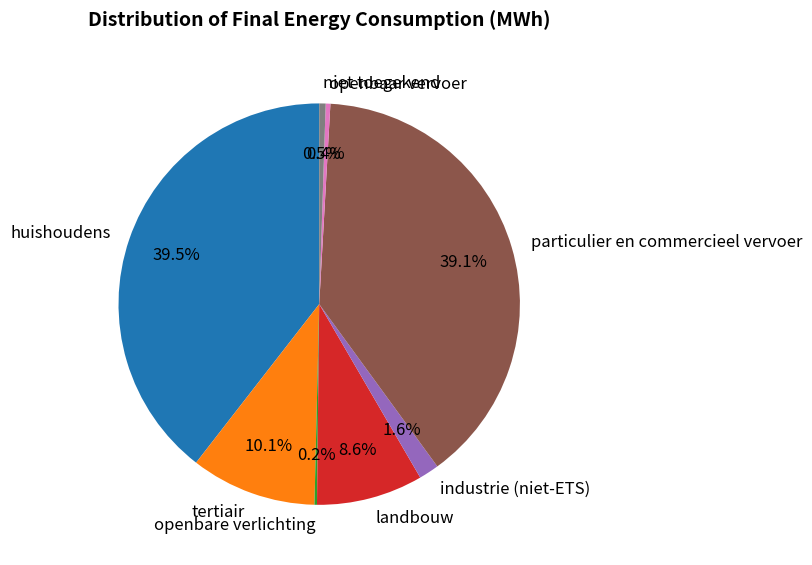

What percentage do industrie (niet-ETS) and landbouw together represent?

10.2%